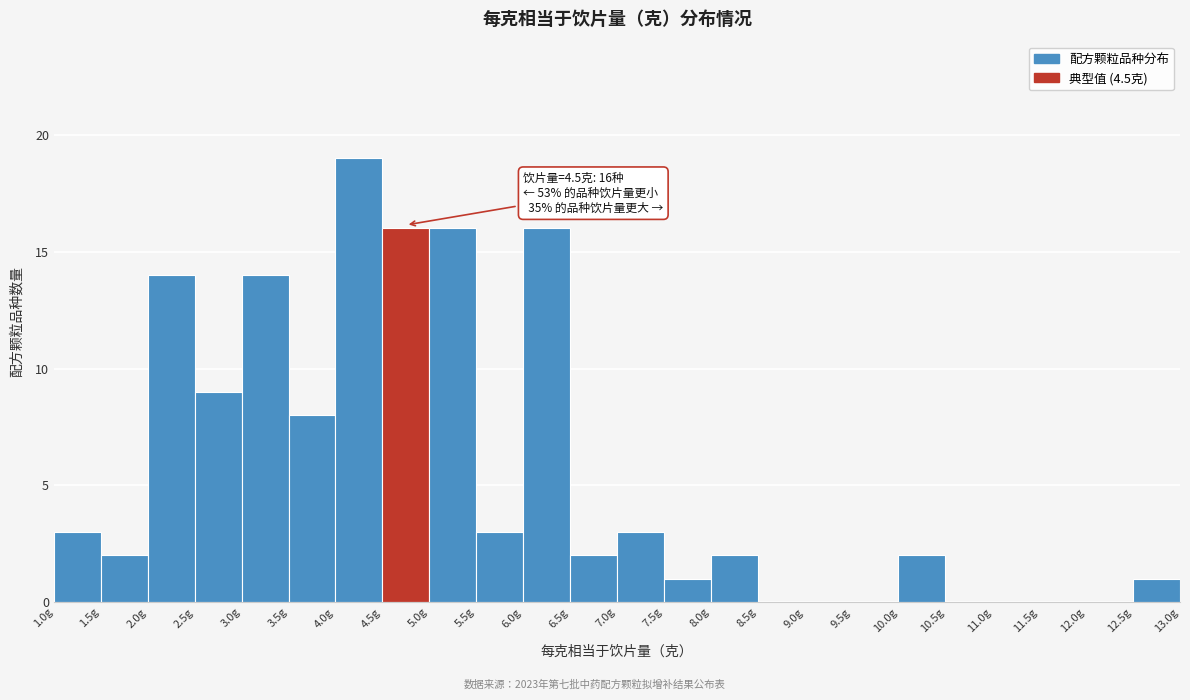

Which range on the x-axis has the tallest bar?

4.0 to 4.5